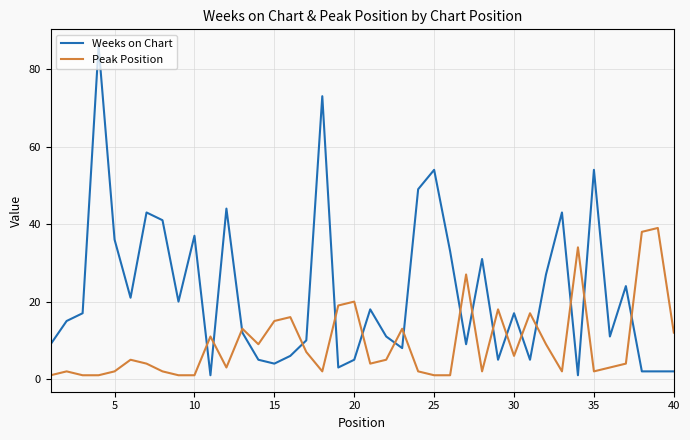

What is the difference between the maximum and minimum values in the Weeks on Chart series?

85